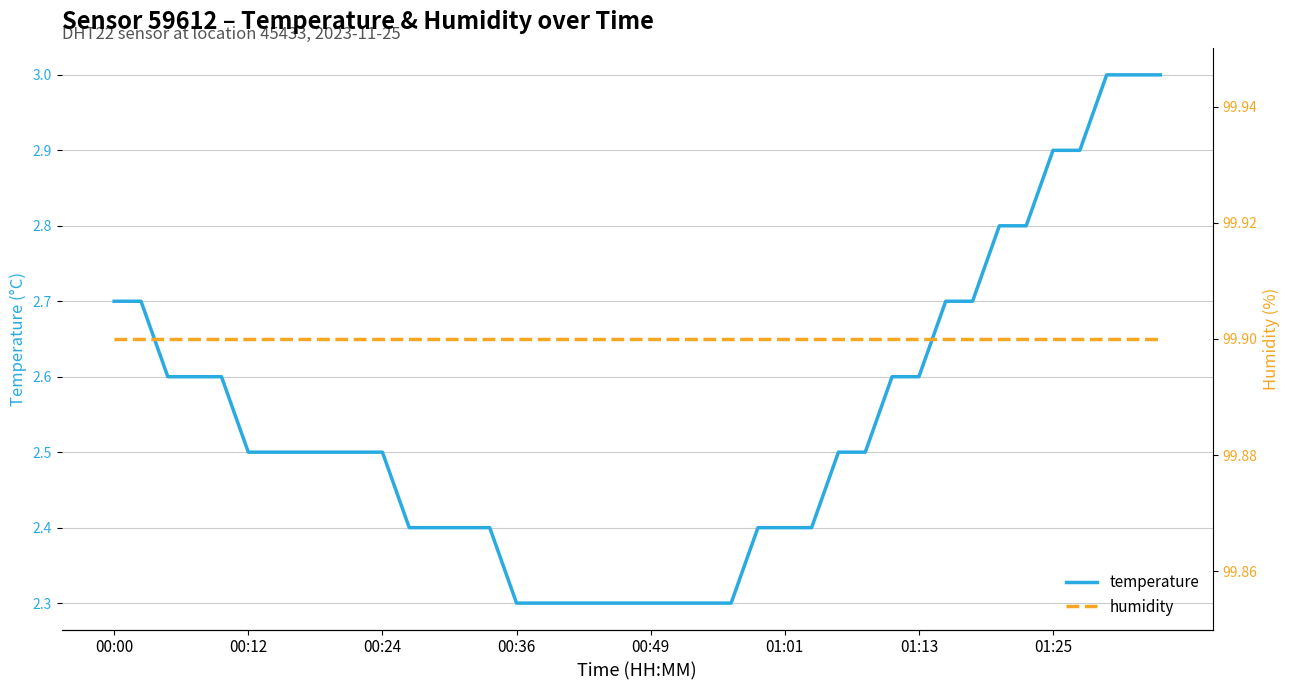

True or false: temperature has a value of 3.7 at 00:12.

False